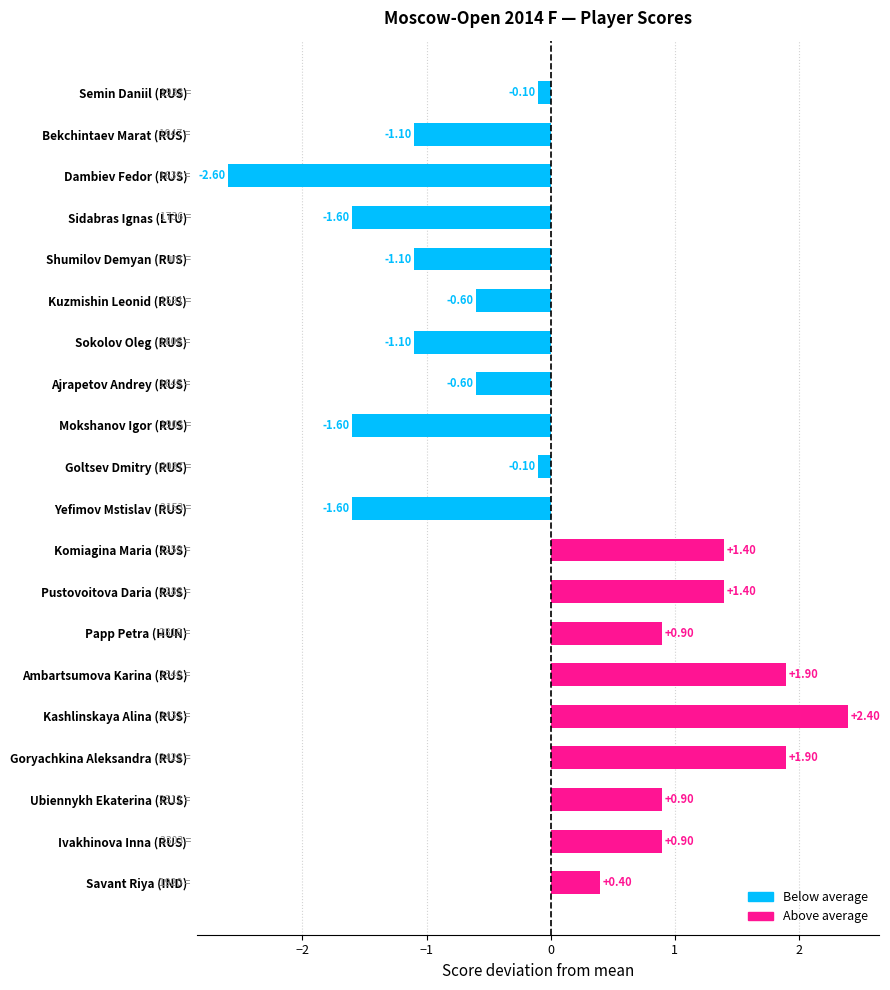

Which label corresponds to the largest value in the chart?

Kashlinskaya Alina (RUS)